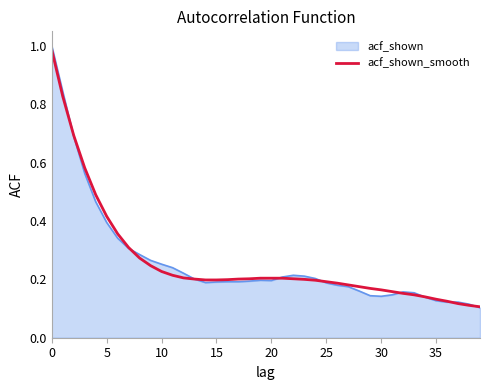

Which series has the largest range (max minus min)?

acf_shown